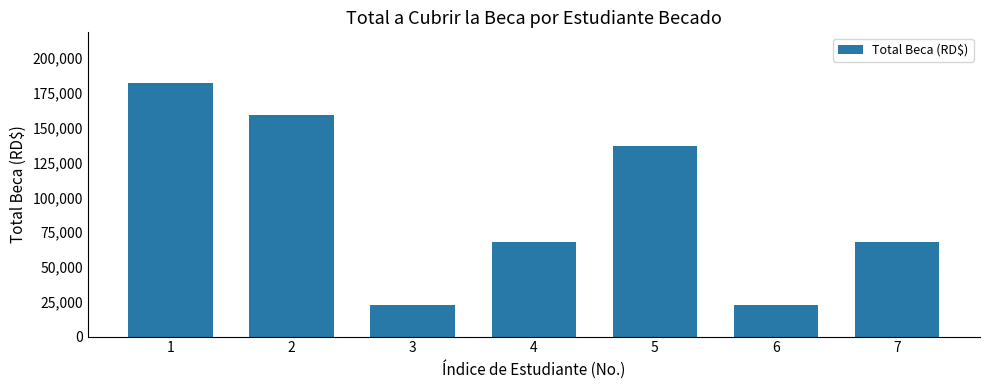

What is the sum of the values at 3 and 2?

182128